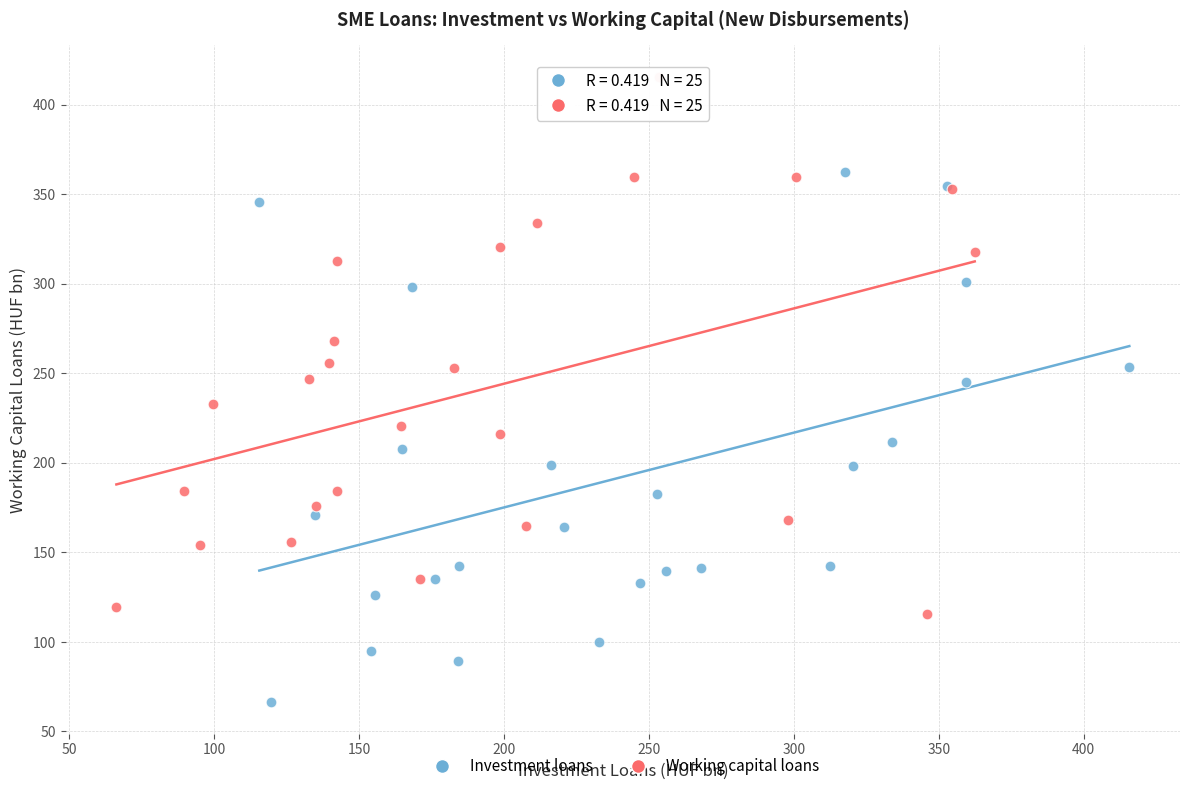

Which series has the widest spread of Y values?

Working capital loans